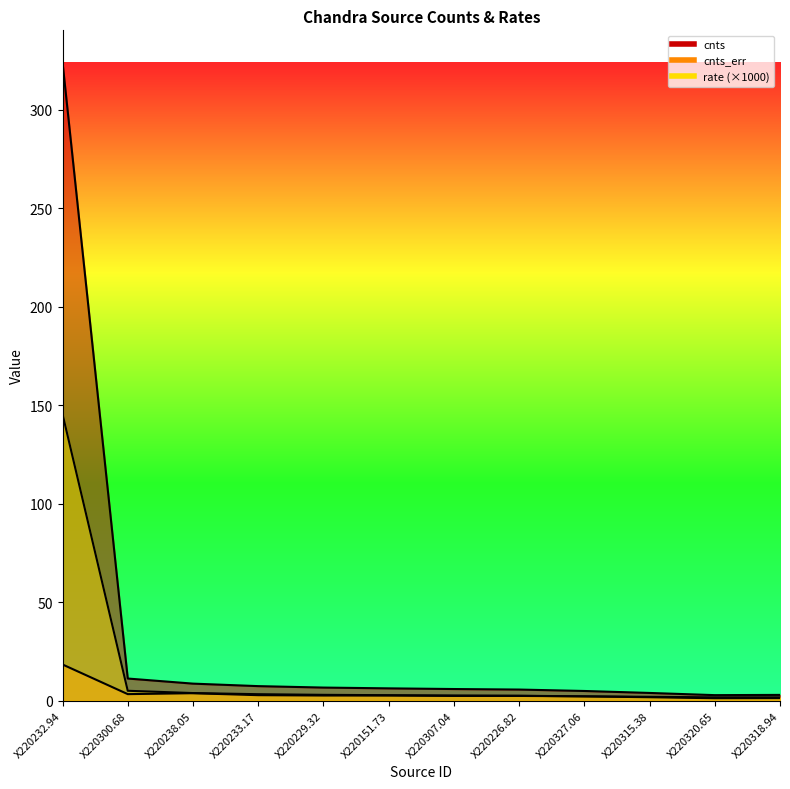

Rank the series by their average value, from highest to lowest.

cnts, rate, cnts_err